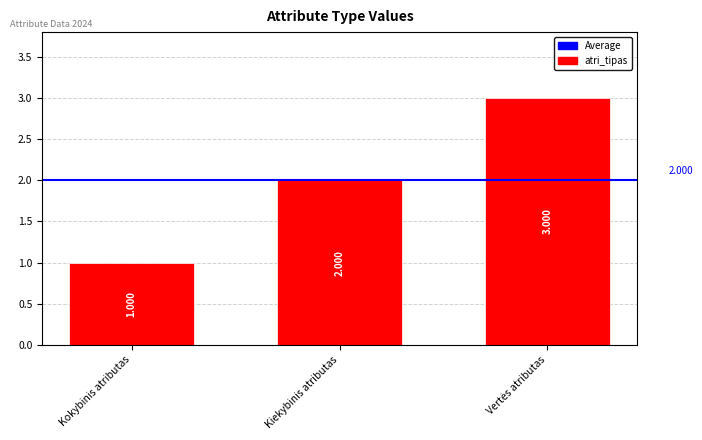

What is the difference between the values at Kokybinis atributas and Kiekybinis atributas?

1